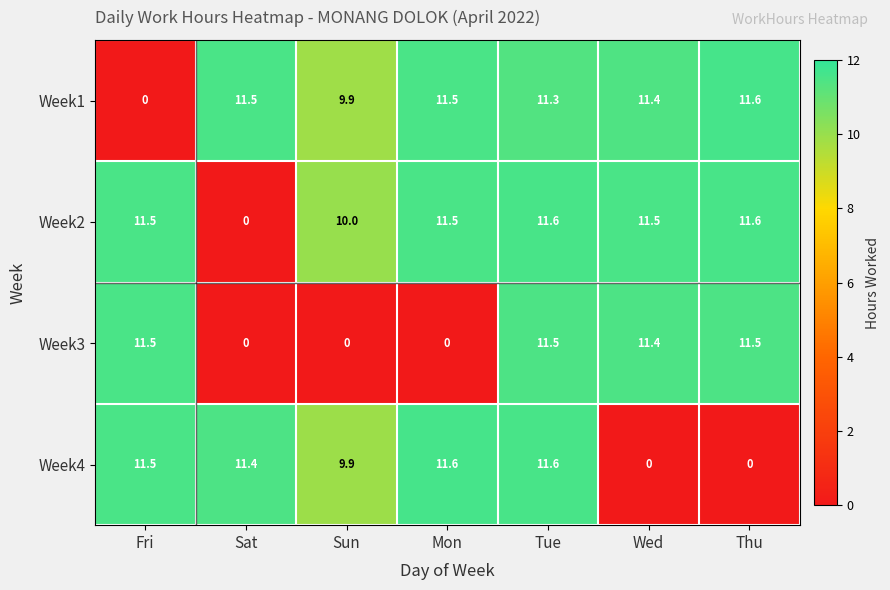

What is the difference between the maximum and second lowest values in the Week3 series?

11.5